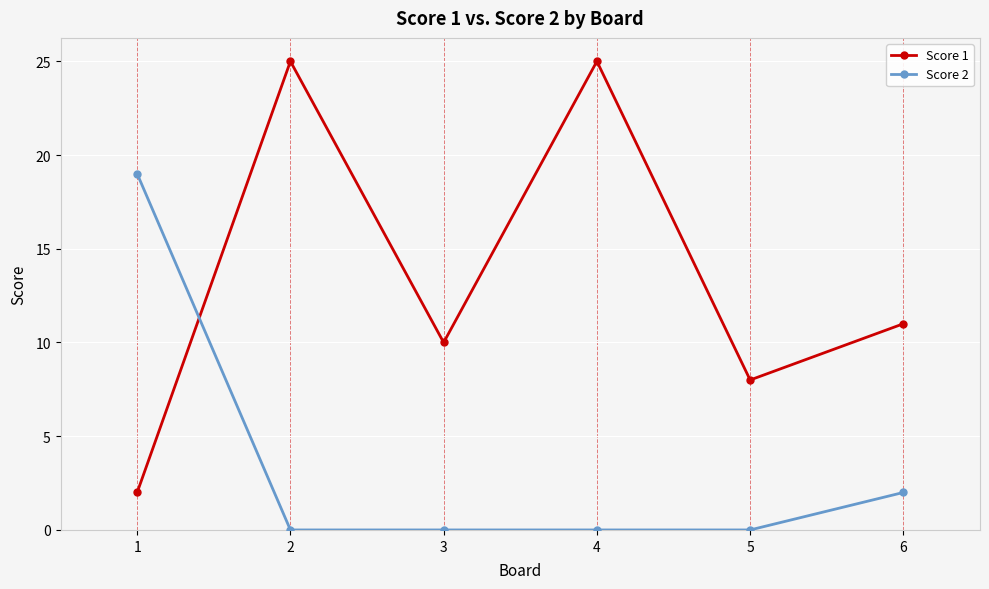

At 6, list the series in order from smallest to largest.

Score 2, Score 1